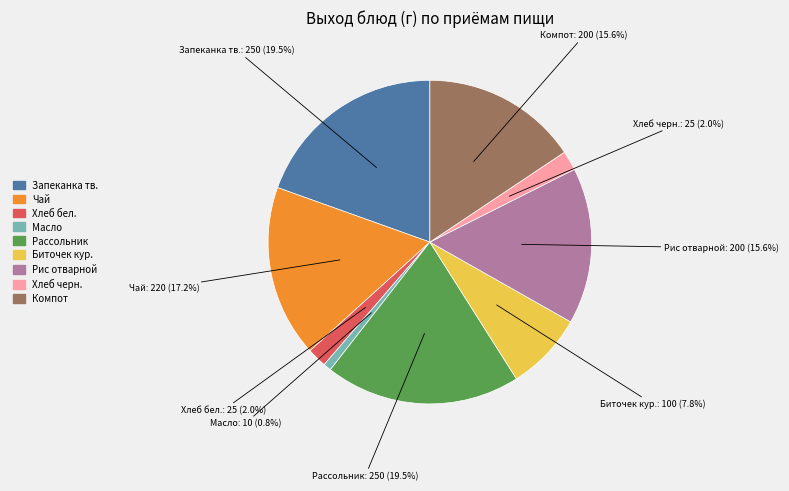

Is there any slice that represents more than half of the pie?

No